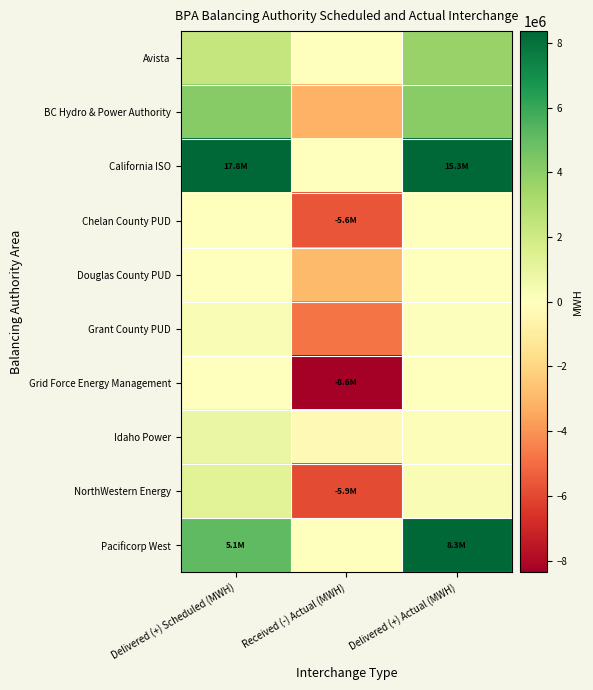

Rank the series at Received (-) Actual (MWH) from lowest to highest value.

Grid Force Energy Management, NorthWestern Energy, Chelan County PUD, Grant County PUD, BC Hydro & Power Authority, Douglas County PUD, Idaho Power, Avista, Pacificorp West, California ISO